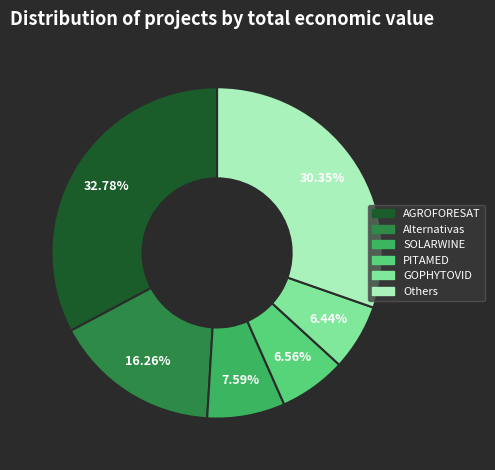

Does any single category account for the majority?

No